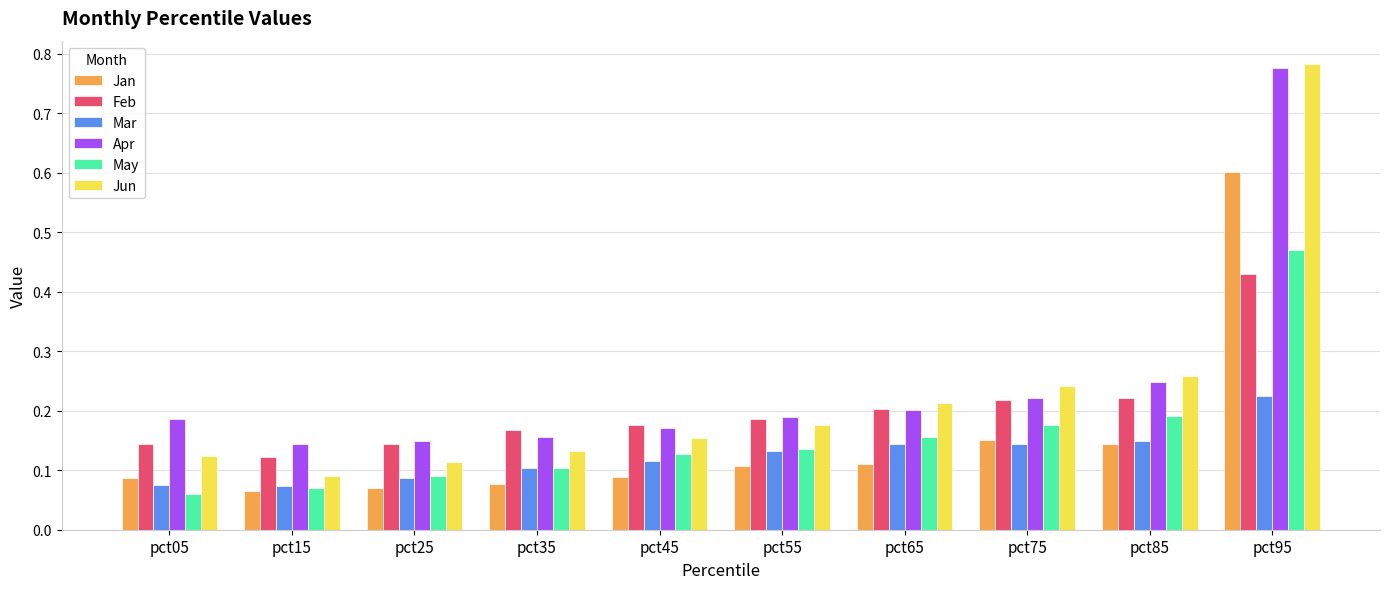

Which series has the largest range (max minus min)?

Jun